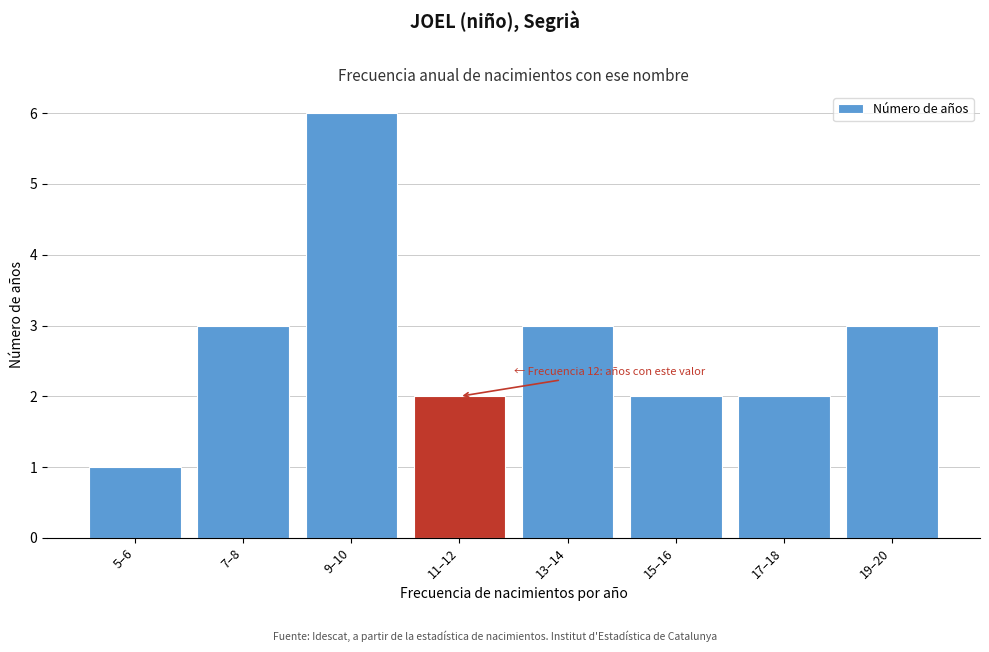

Reading left to right, list all the values displayed in this chart.

1	3	6	2	3	2	2	3